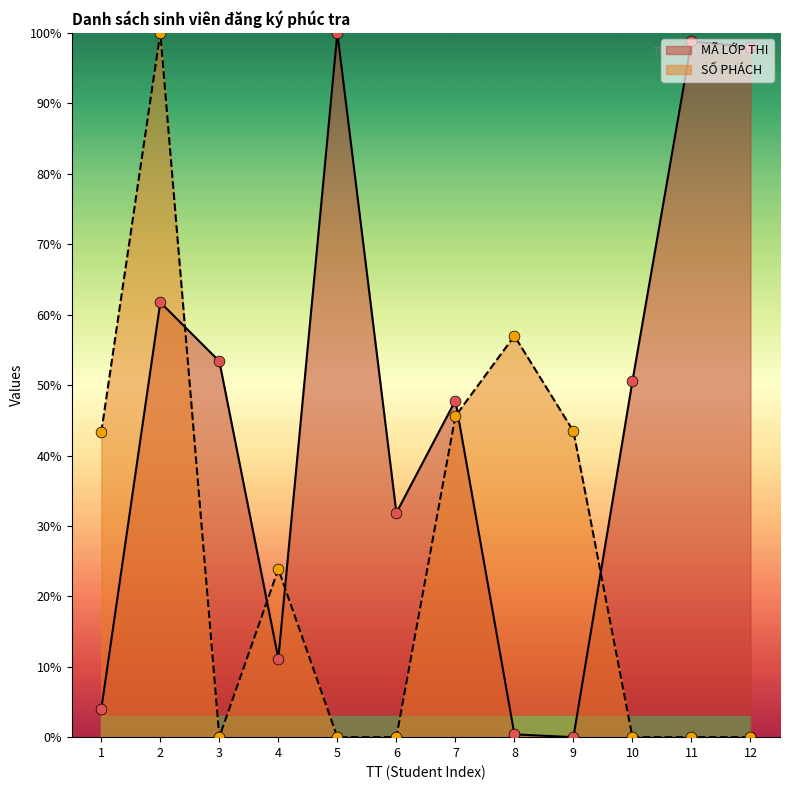

Which series has the largest total across all categories?

MÃ LỚP THI